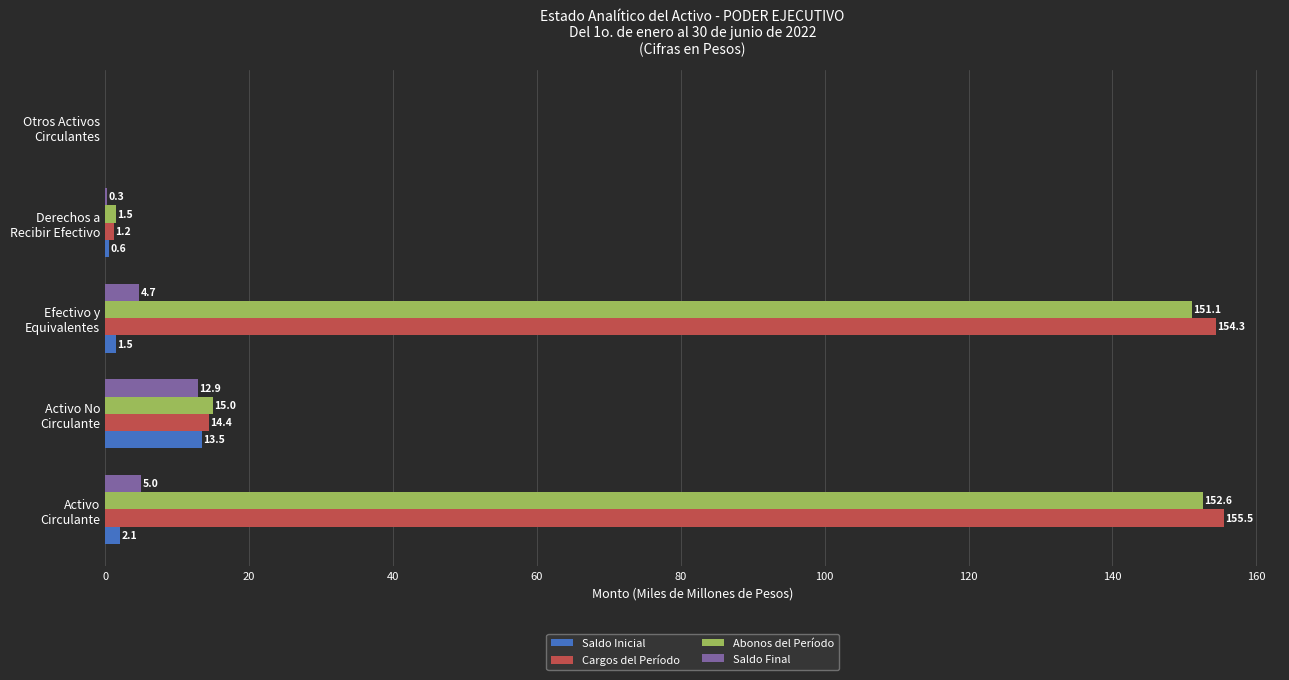

What is the greatest value displayed?

155.5